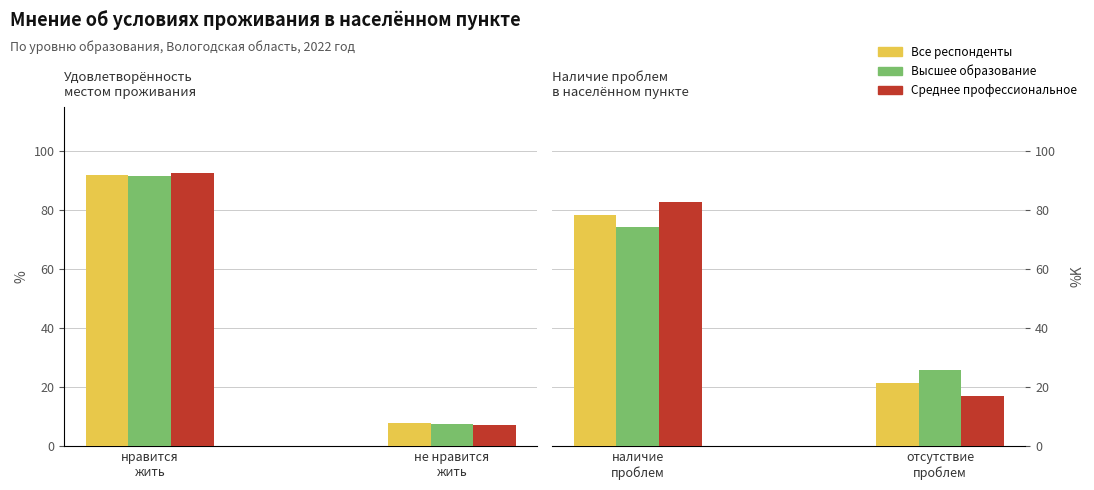

Which has a higher value, отсутствие проблем or нравится жить?

нравится жить